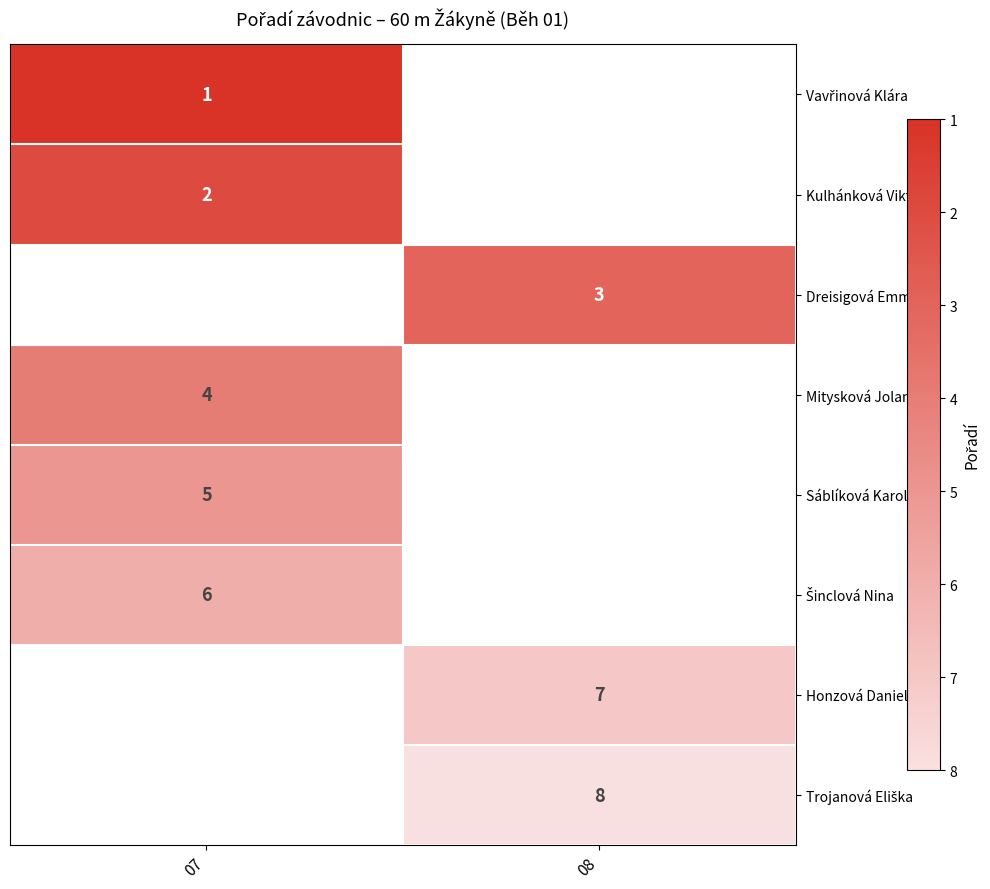

Is it true that Sáblíková Karolína equals 9.0 at 07?

False